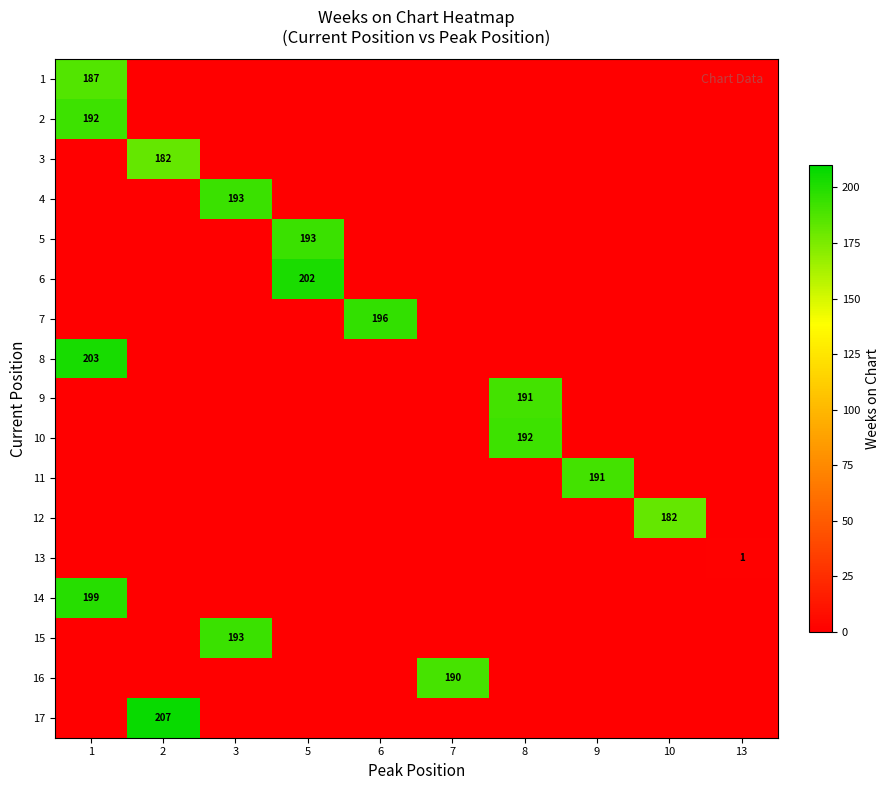

Which has a higher value, 7 or 1?

1